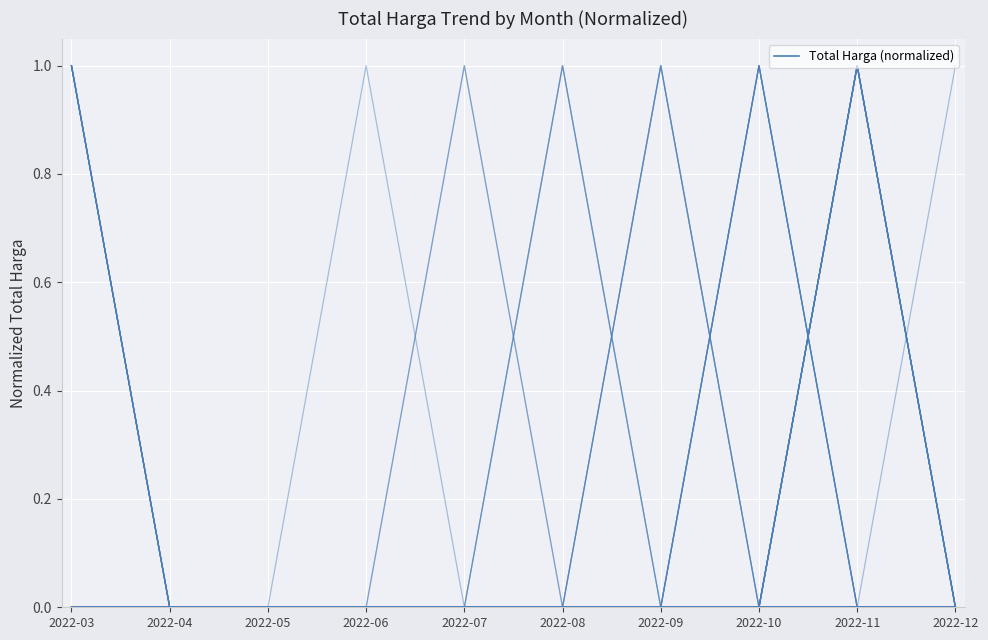

Is it true that the value at 2022-03 is 0?

True